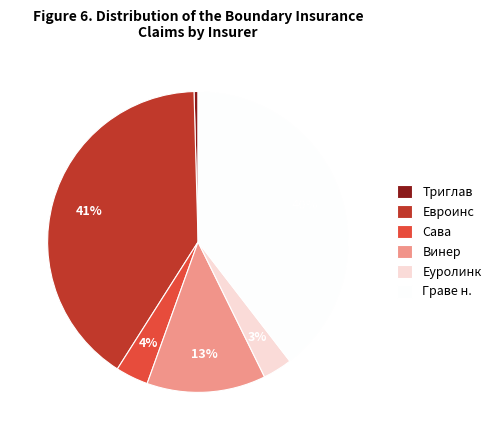

True or false: Триглав accounts for 0% of the total.

True